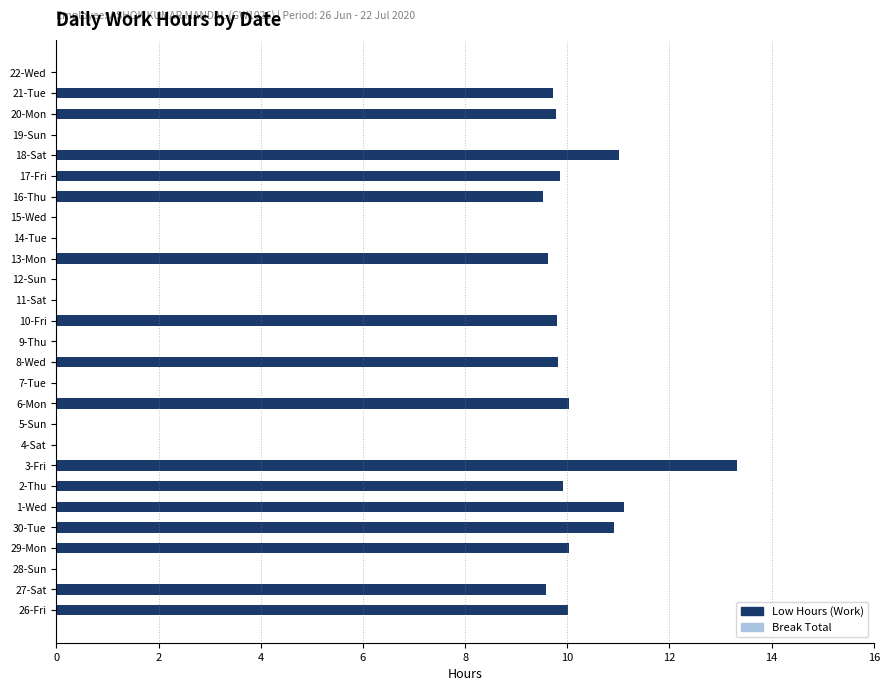

Which has a higher value, 3-Fri or 21-Tue?

3-Fri